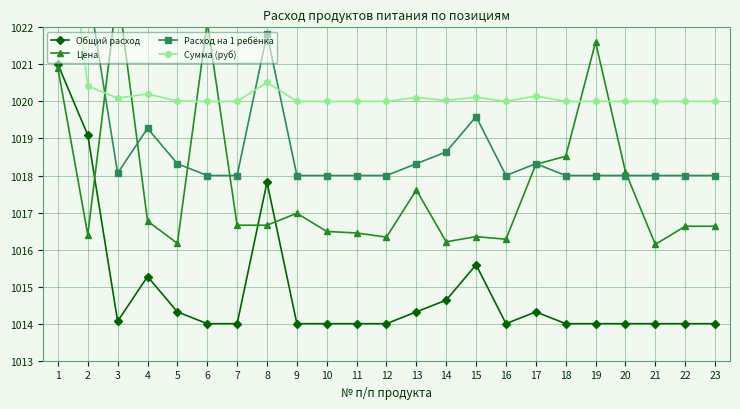

True or false: Общий расход and Сумма (руб) intersect in this chart.

False